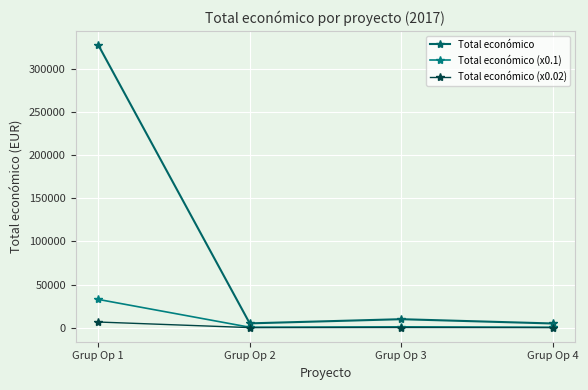

Which series has the largest total across all categories?

Total económico